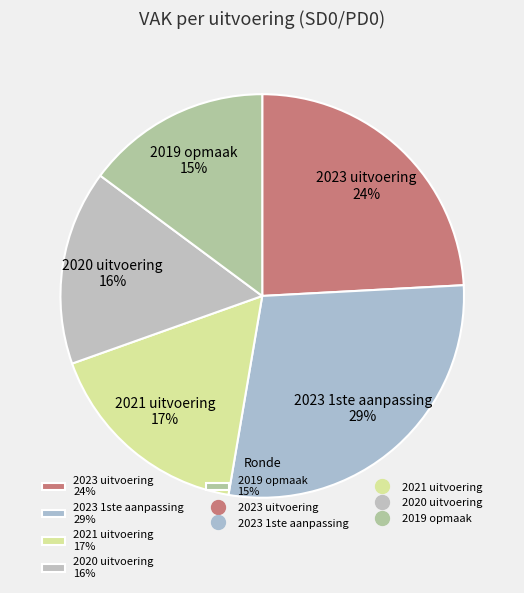

Rank the categories by value from lowest to highest.

2019 opmaak, 2020 uitvoering, 2021 uitvoering, 2023 uitvoering, 2023 1ste aanpassing